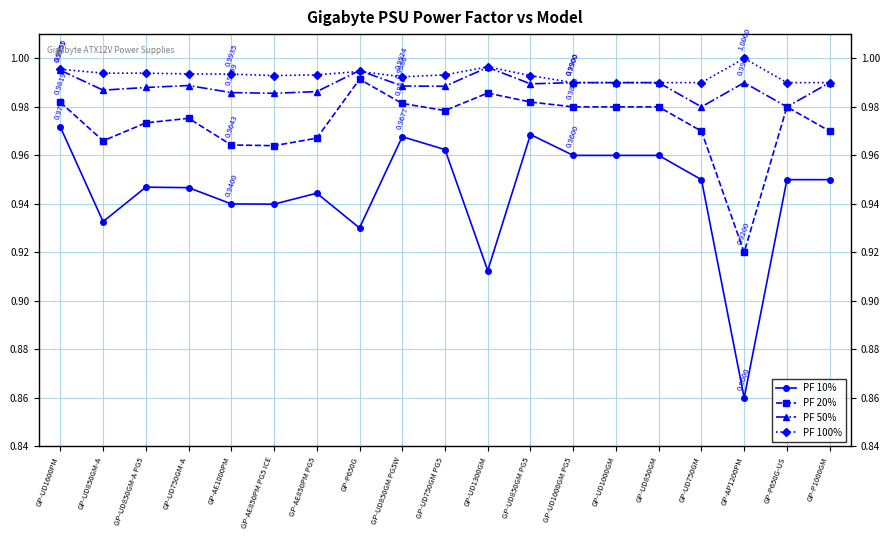

True or false: PF 100% and PF 10% intersect in this chart.

False